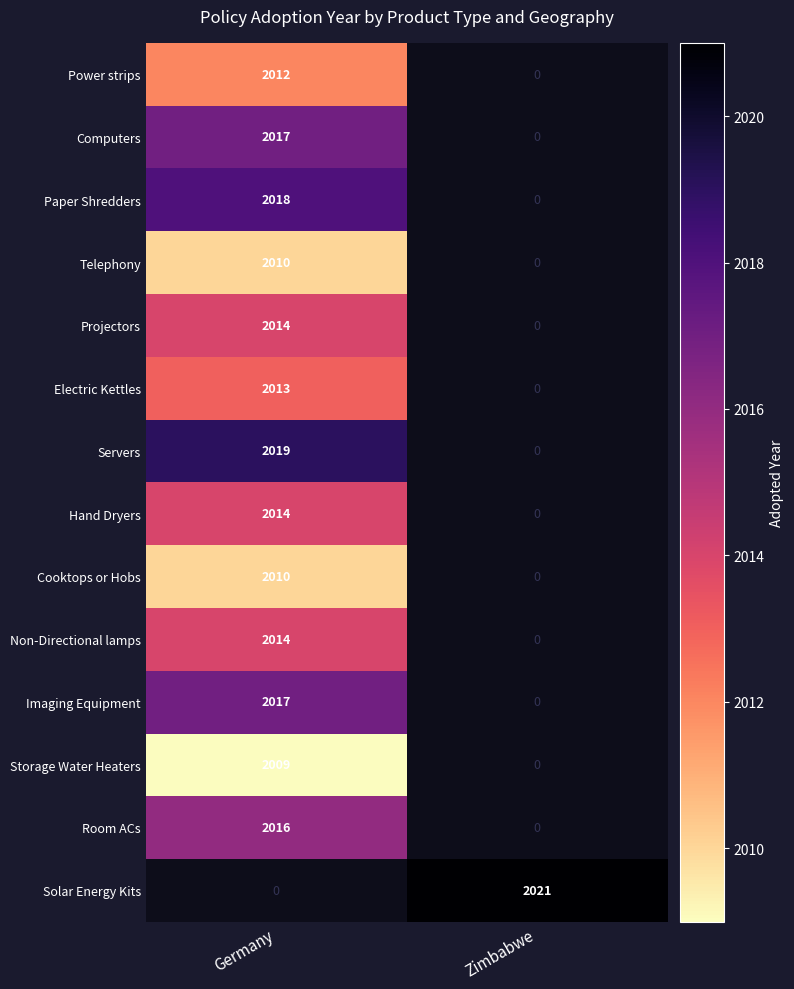

Rank the categories by Power strips value from highest to lowest.

Germany, Zimbabwe